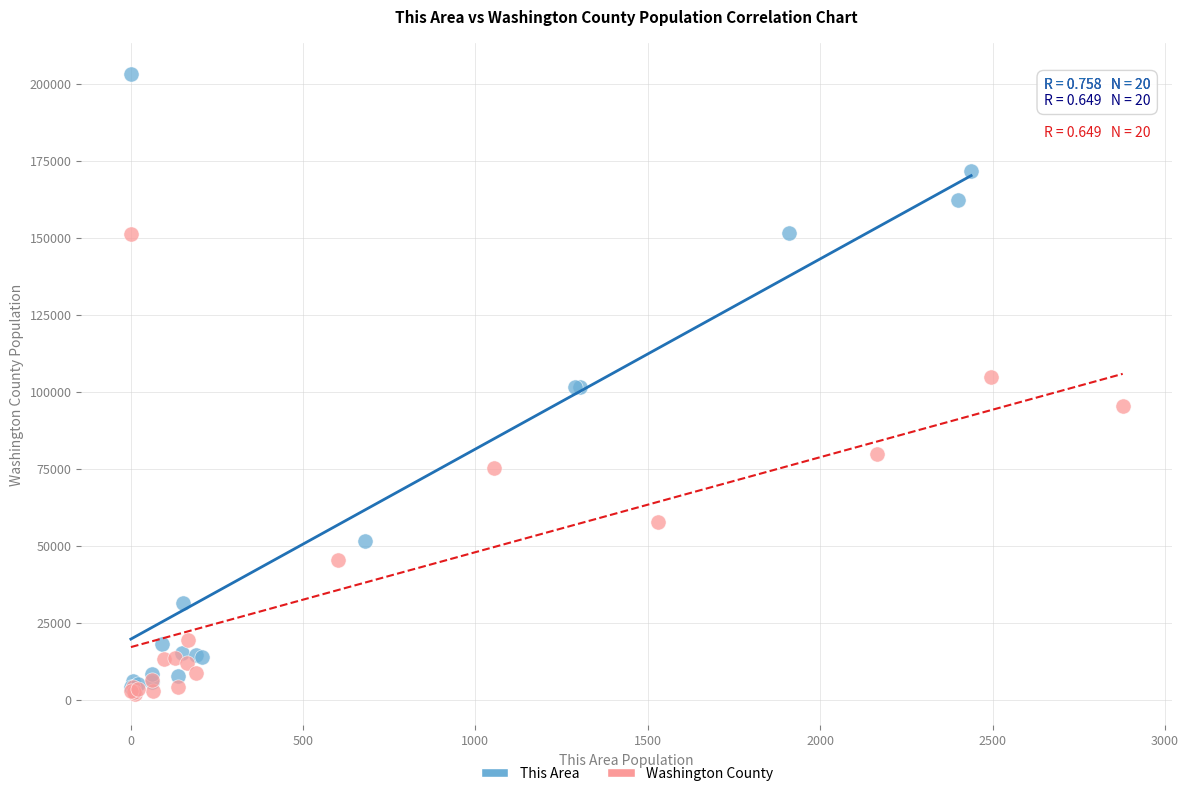

What are all the series names shown in the legend?

This Area, Washington County